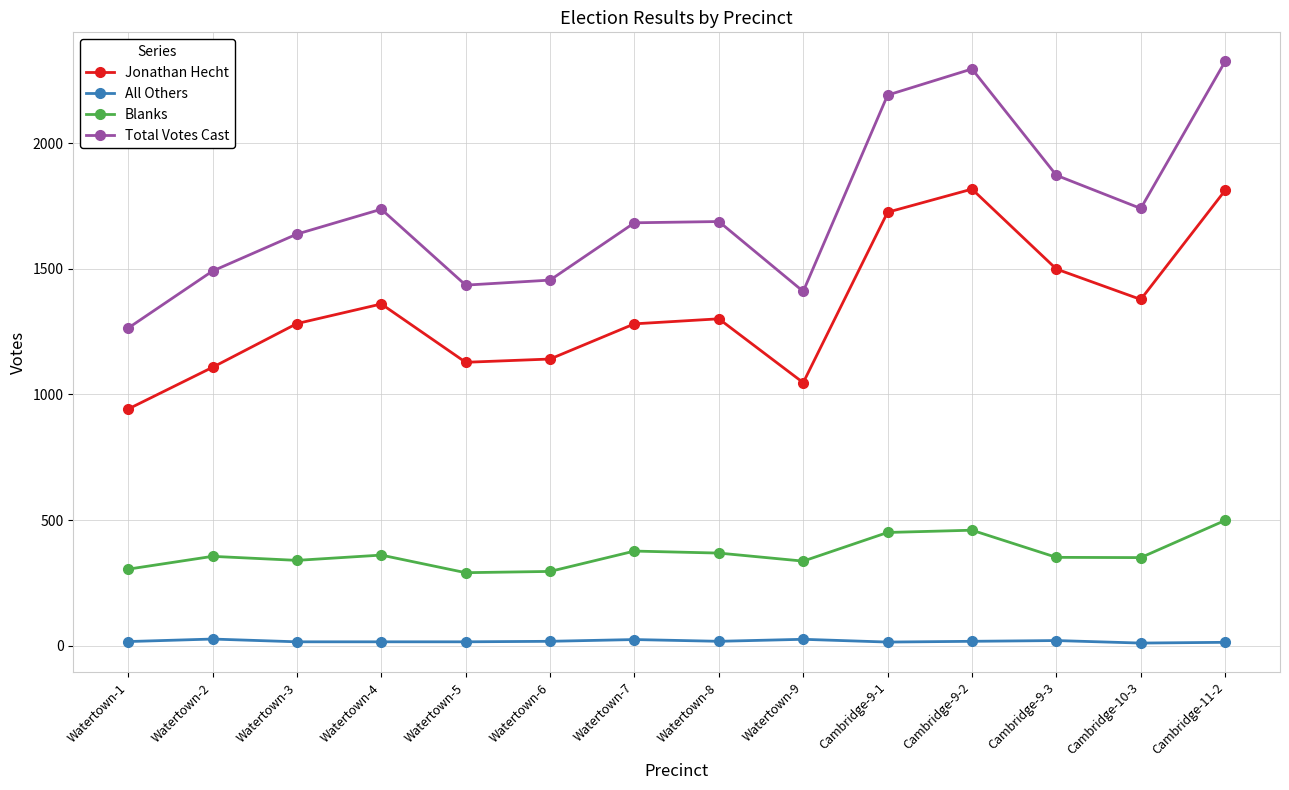

True or false: Jonathan Hecht and Blanks cross at least once.

False